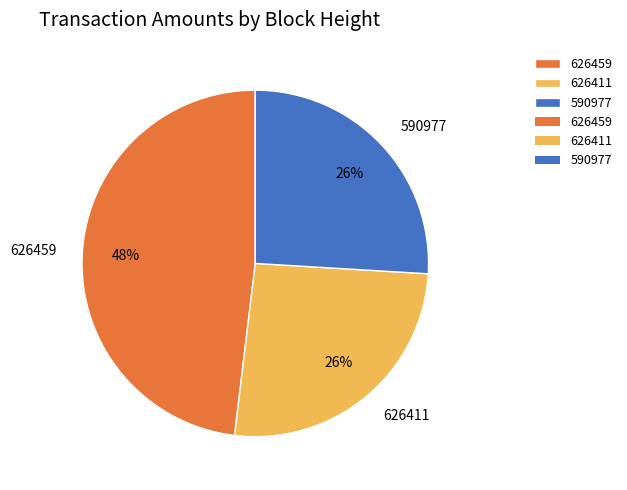

To the nearest percent, what is the combined percentage of 626459 and 590977?

74%